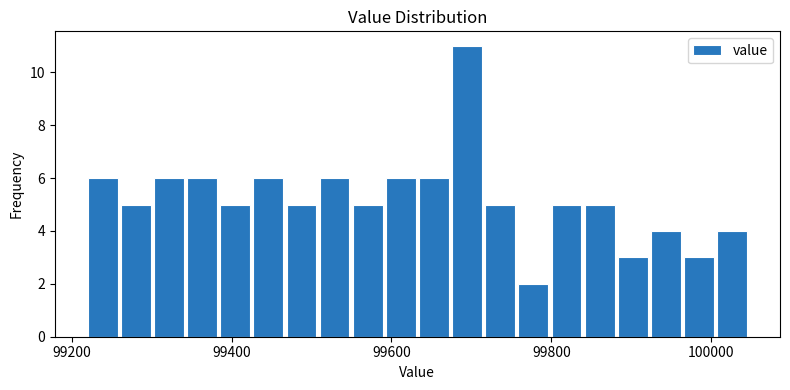

Read against the x-axis, roughly where is the centre of the tallest bar?

99700